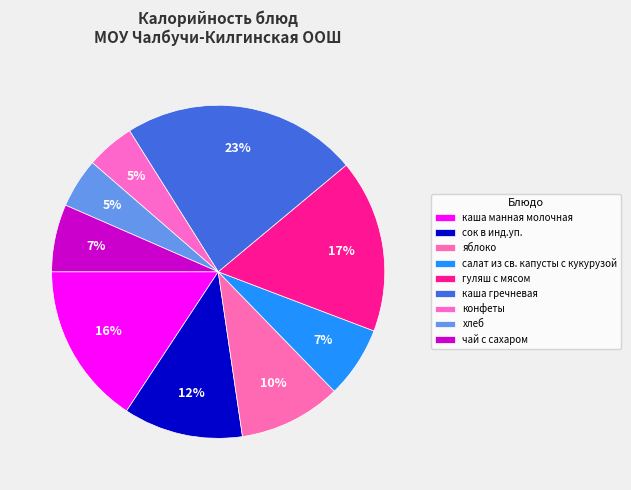

Count the number of slices in the pie.

9